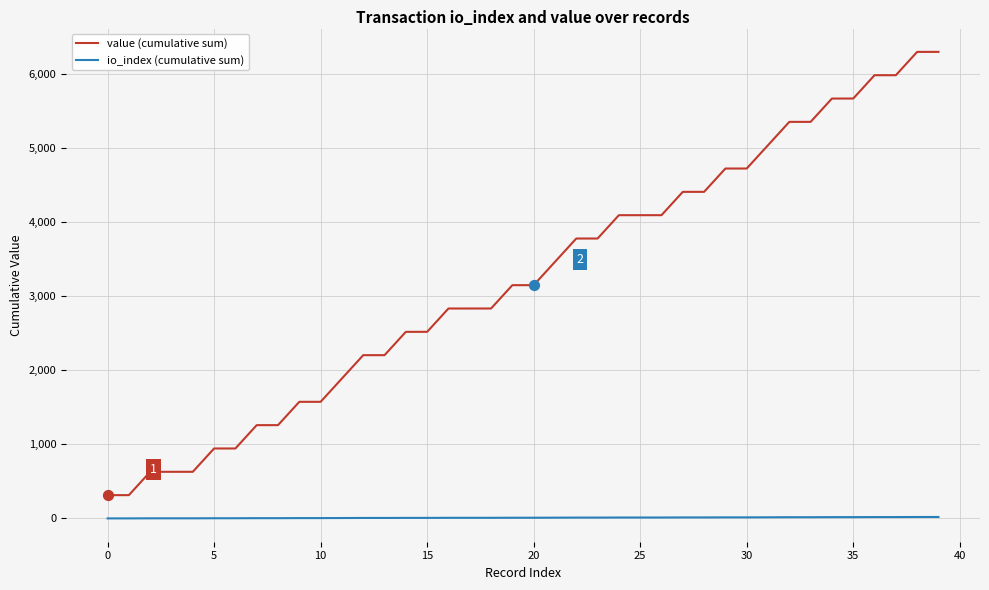

Which series has the widest spread of values?

value (cumulative sum)